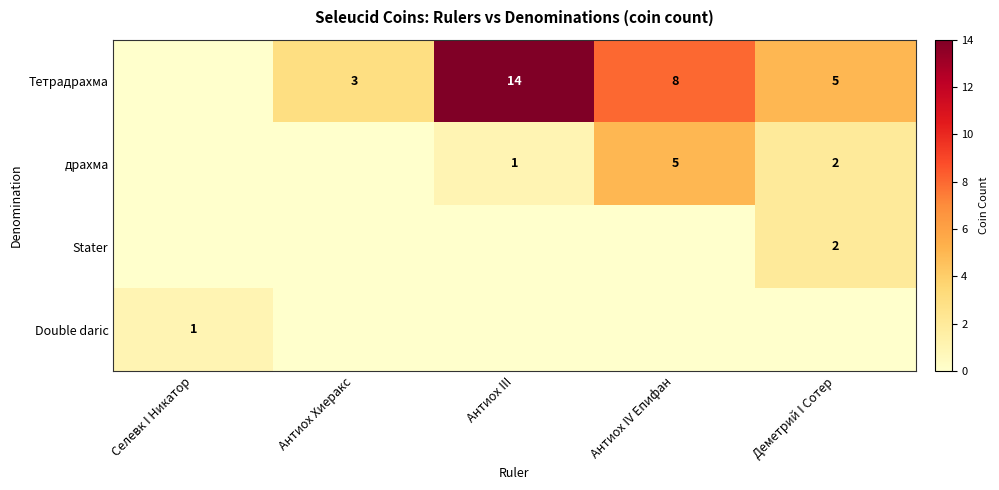

The value of Тетрадрахма at Деметрий I Сотер is 5. True or false?

True